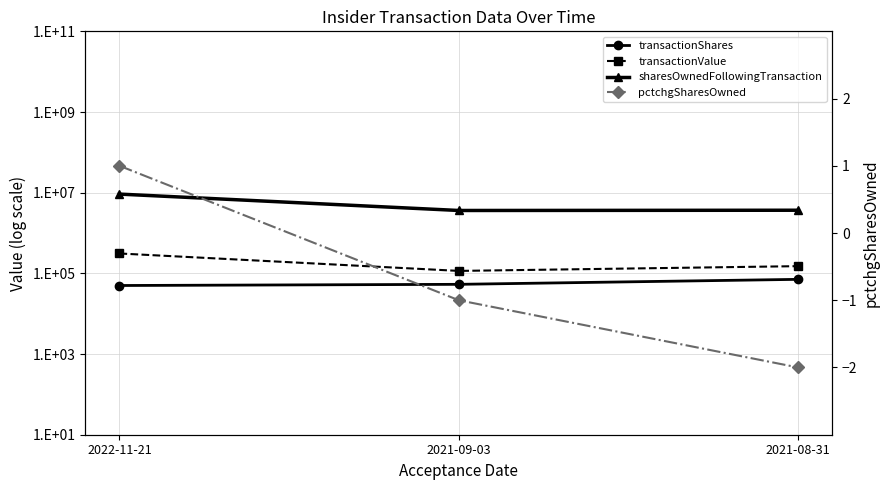

What is the average value of the transactionValue series?

192413